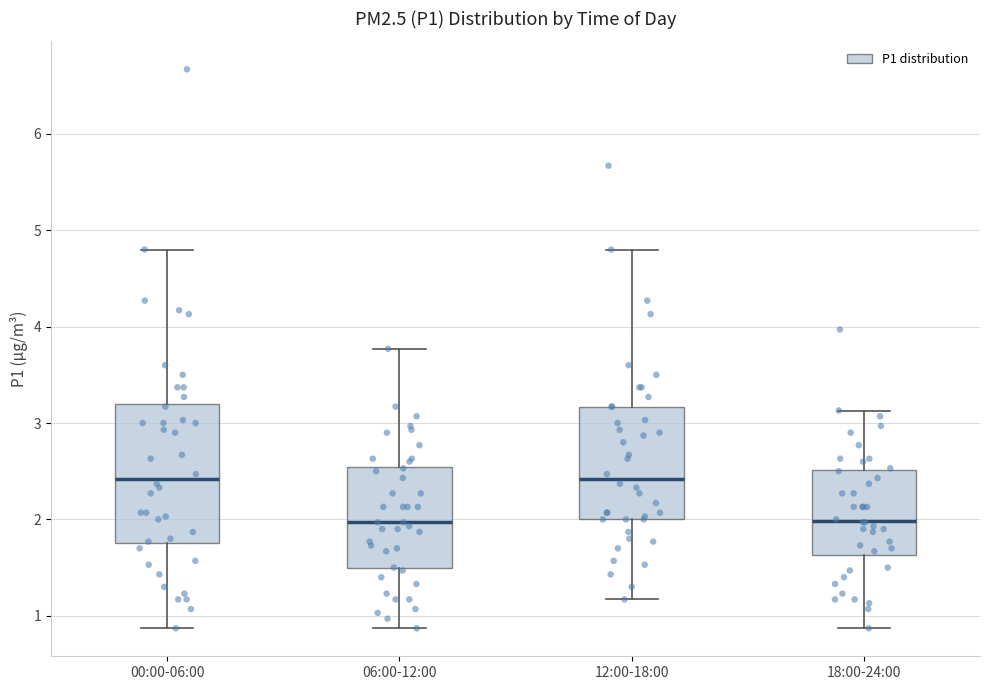

Reading left to right, transcribe this box plot: for each box, give where its median line is, the range the box spans, and where its two whiskers end, as read against the y-axis. The values are not printed on the chart, so give them approximately, as read against the axis.

00:00-06:00: median 2.4, box 1.8 to 3.2, whiskers 0.9 to 4.8
06:00-12:00: median 2.0, box 1.5 to 2.5, whiskers 0.9 to 3.8
12:00-18:00: median 2.4, box 2.0 to 3.2, whiskers 1.2 to 4.8
18:00-24:00: median 2.0, box 1.6 to 2.5, whiskers 0.9 to 3.1